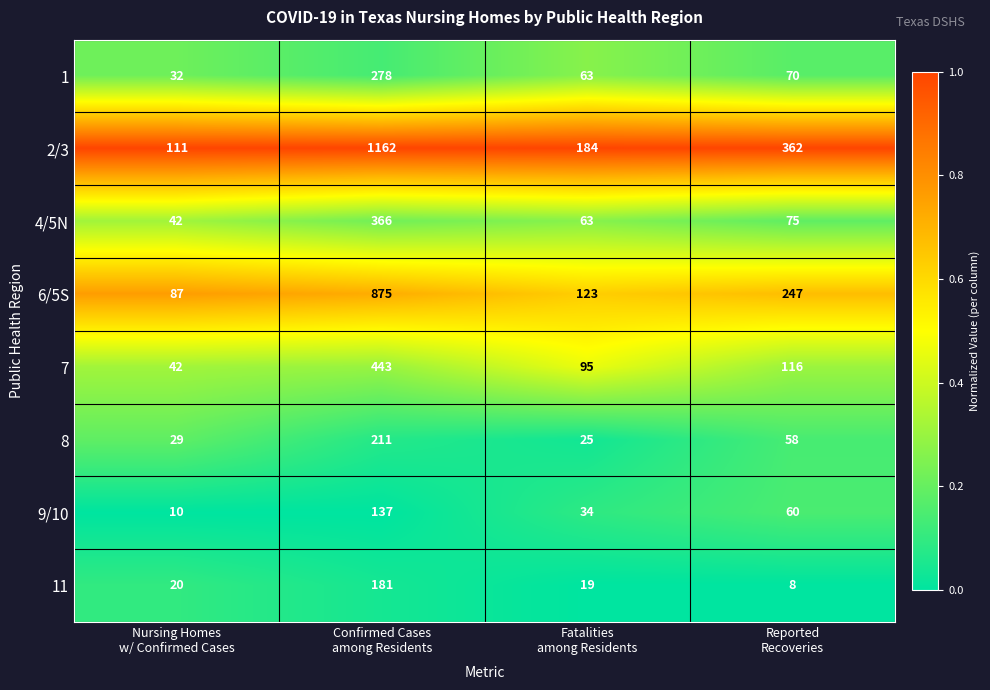

What is the smallest value displayed?

8